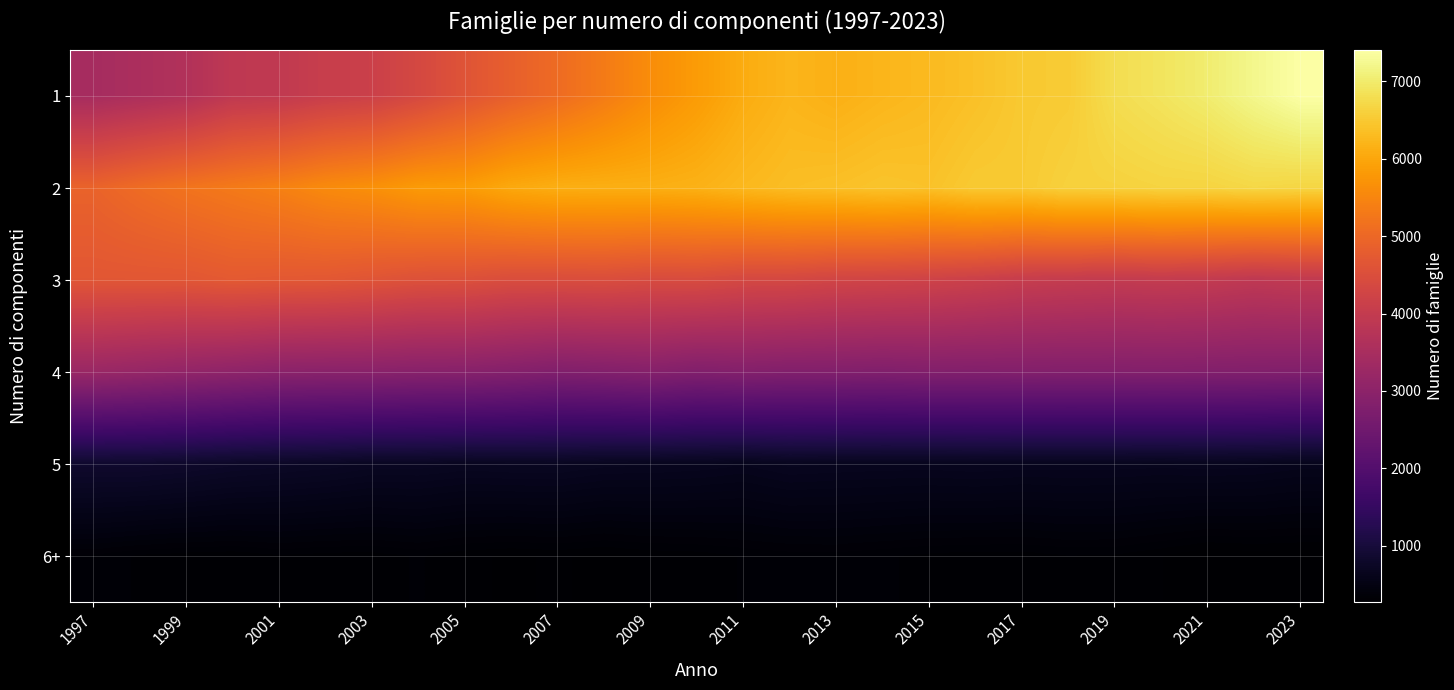

At how many categories does at least one series exceed 3364?

27